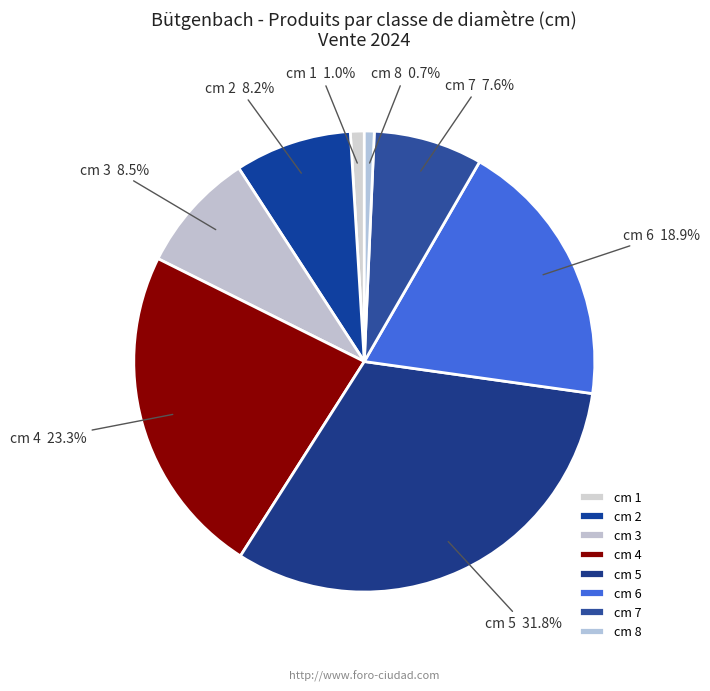

Which slice is the largest?

cm 5